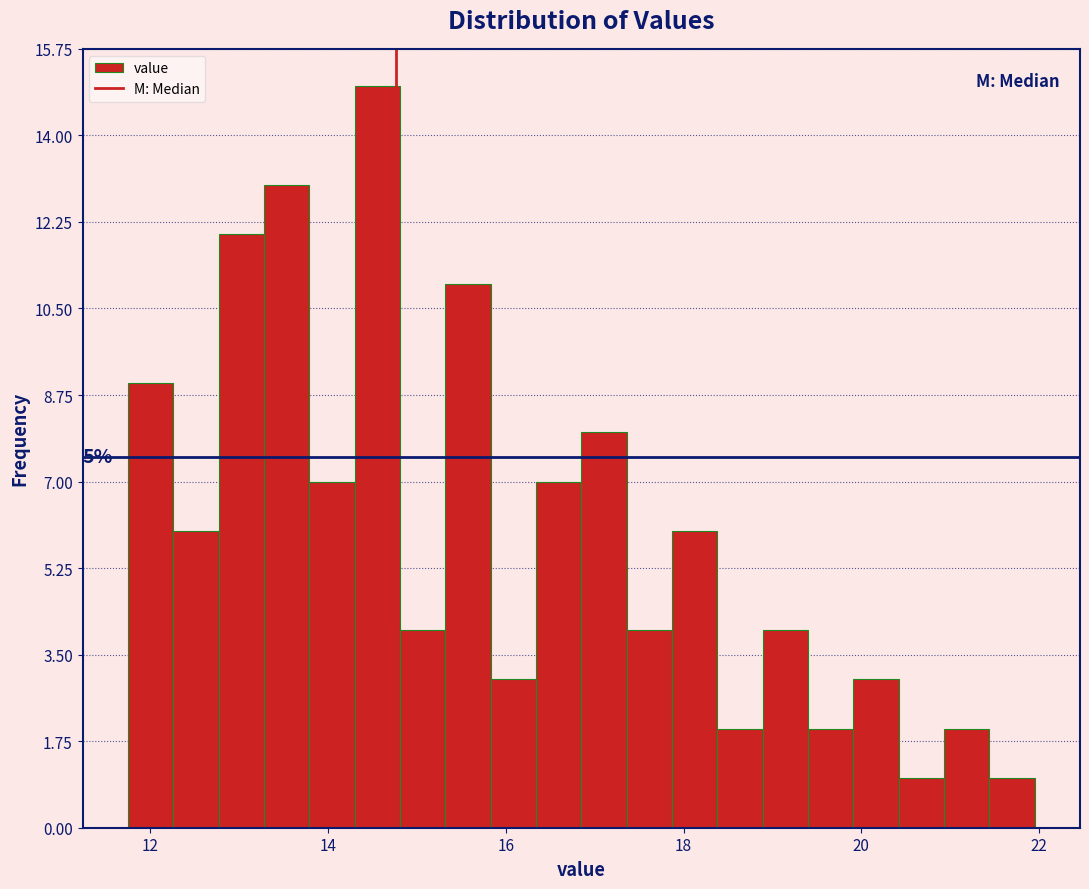

Around what value on the x-axis is the tallest bar? Give the approximate position of its centre, as read against the axis.

14.6